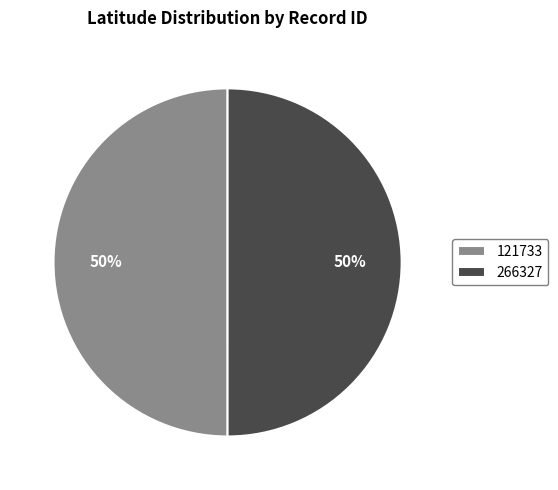

Approximately how many times larger is the value at 121733 compared to 266327?

1.0